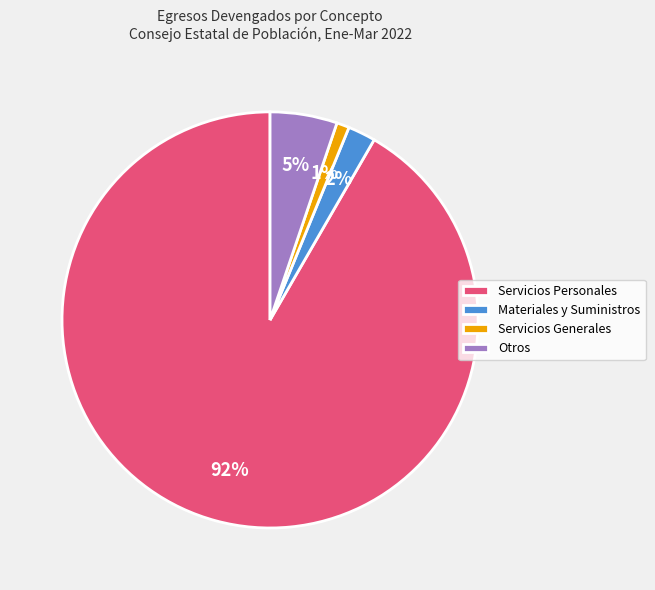

Is it true that Materiales y Suministros is 2% of the pie?

True